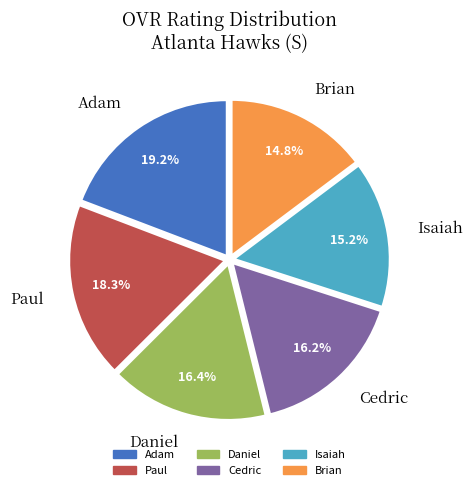

Which has a higher value, Daniel or Brian?

Daniel